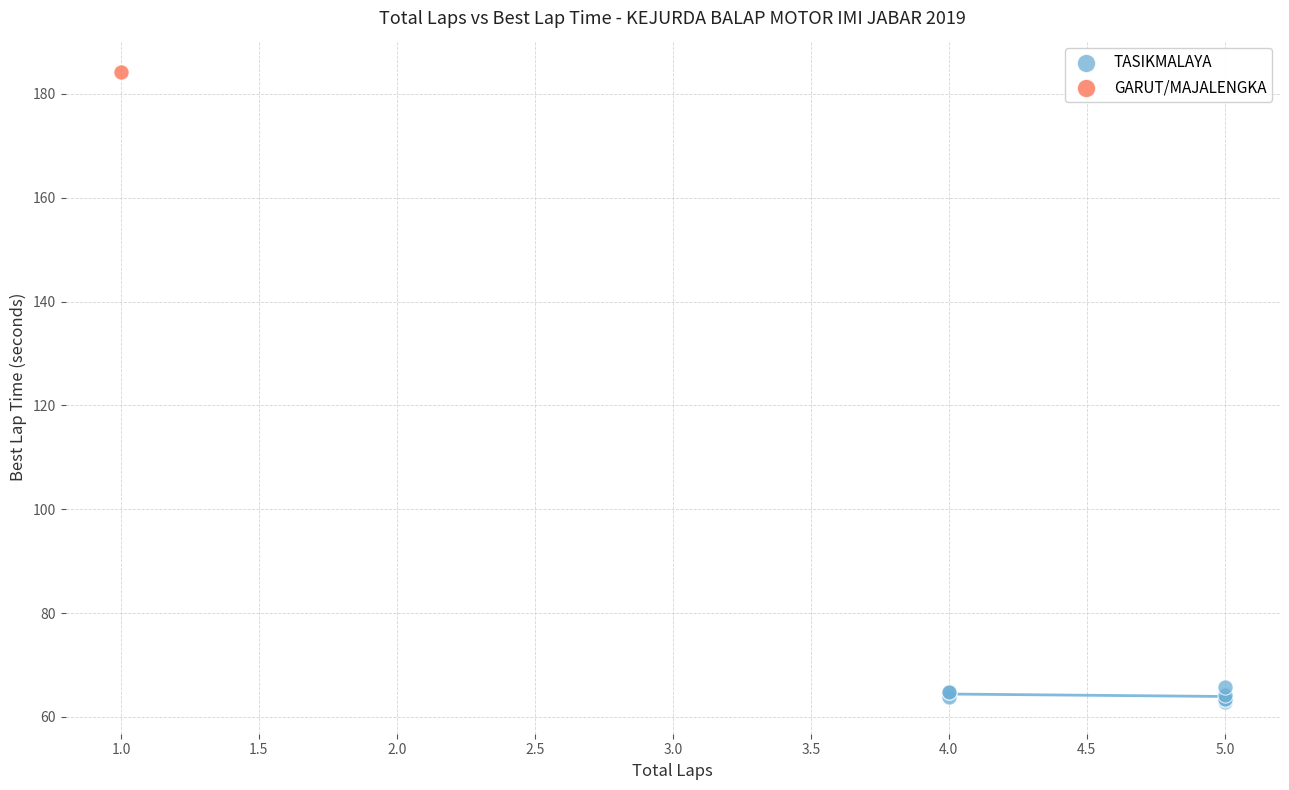

What are all the series names shown in the legend?

TASIKMALAYA, GARUT/MAJALENGKA